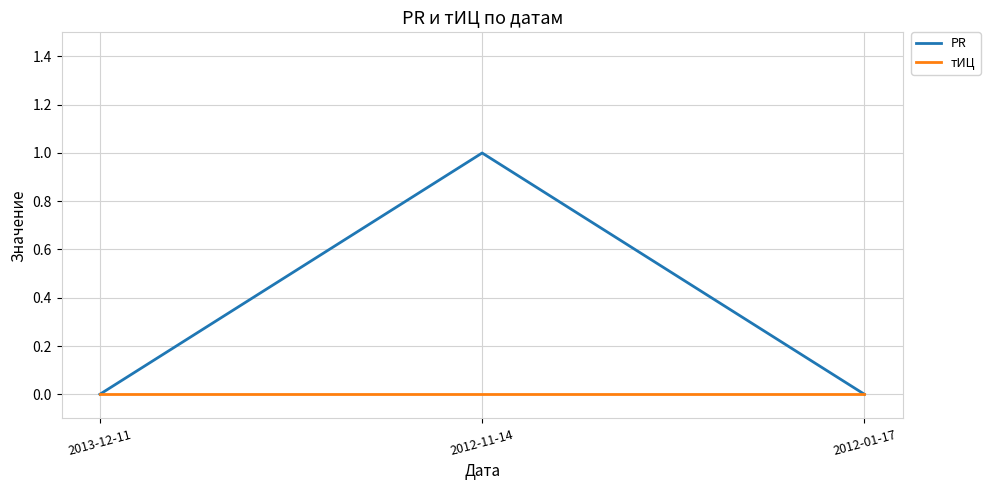

Is the value of тИЦ at 2012-11-14 greater than the value of PR at 2012-11-14?

No